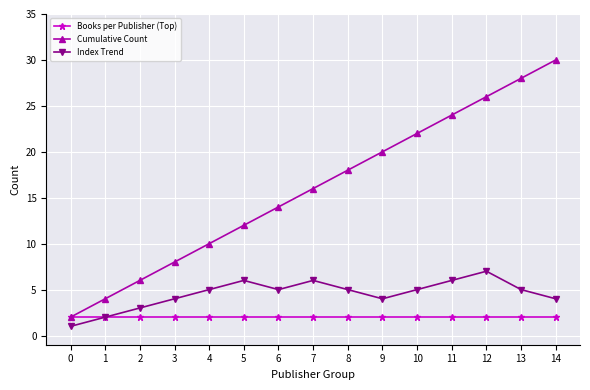

List the series in order of their peak value, lowest first.

Books per Publisher (Top), Index Trend, Cumulative Count